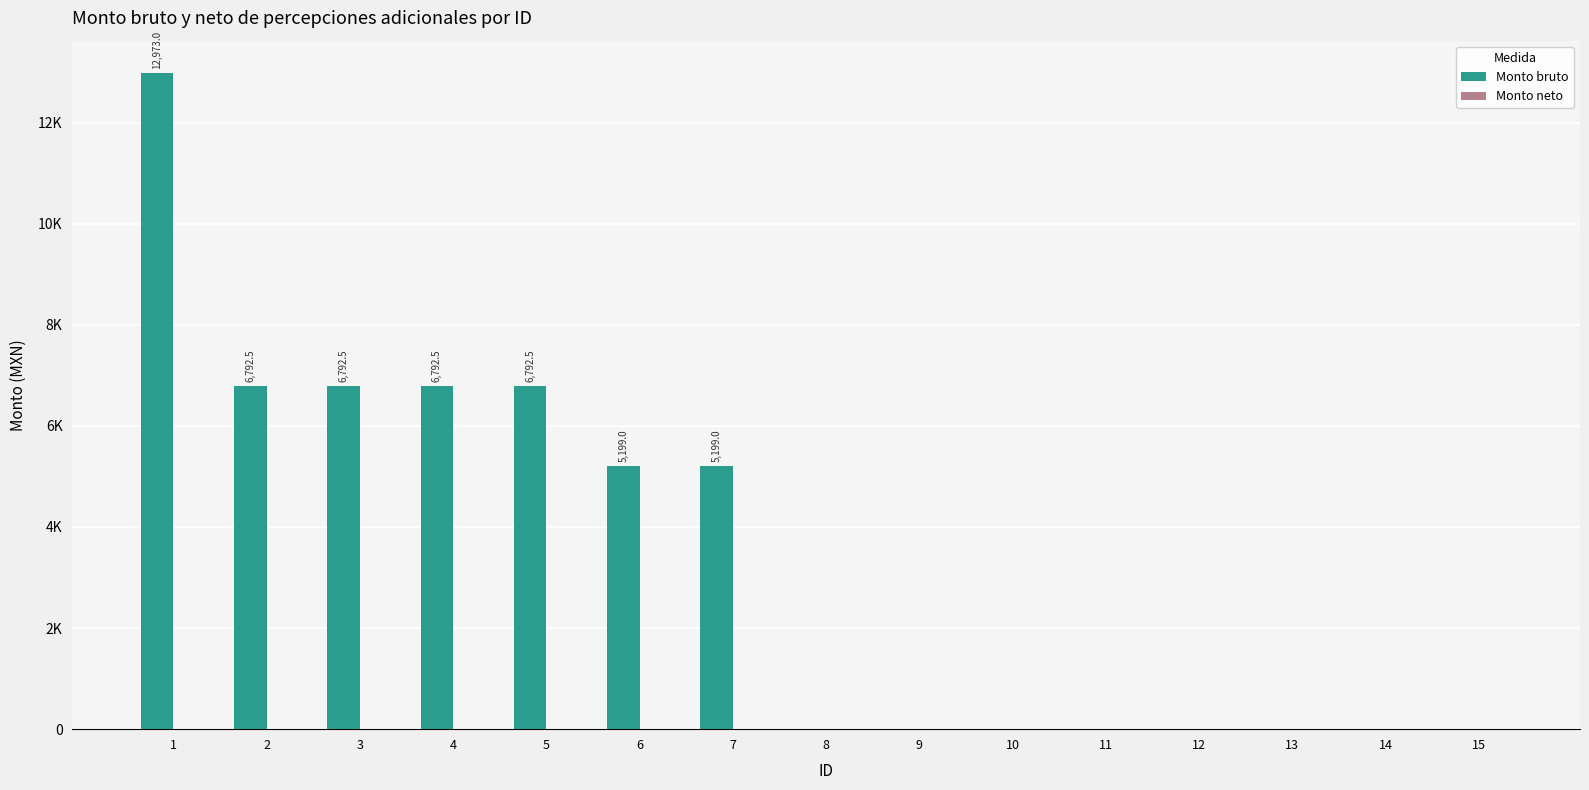

Reading left to right, list all the values displayed in this chart.

Monto bruto: 12973.0	6792.5	6792.5	6792.5	6792.5	5199.0	5199.0	0.0	0.0	0.0	0.0	0.0	0.0	0.0	0.0
Monto neto: 0.0	0.0	0.0	0.0	0.0	0.0	0.0	0.0	0.0	0.0	0.0	0.0	0.0	0.0	0.0